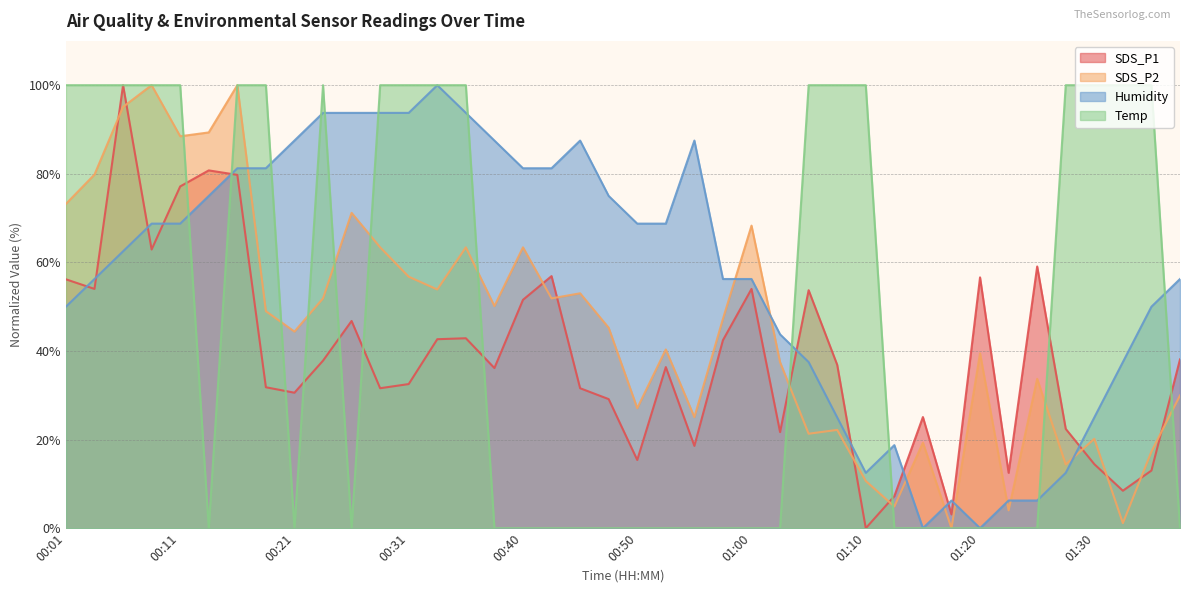

At which category is the sum across all series the highest?

00:16